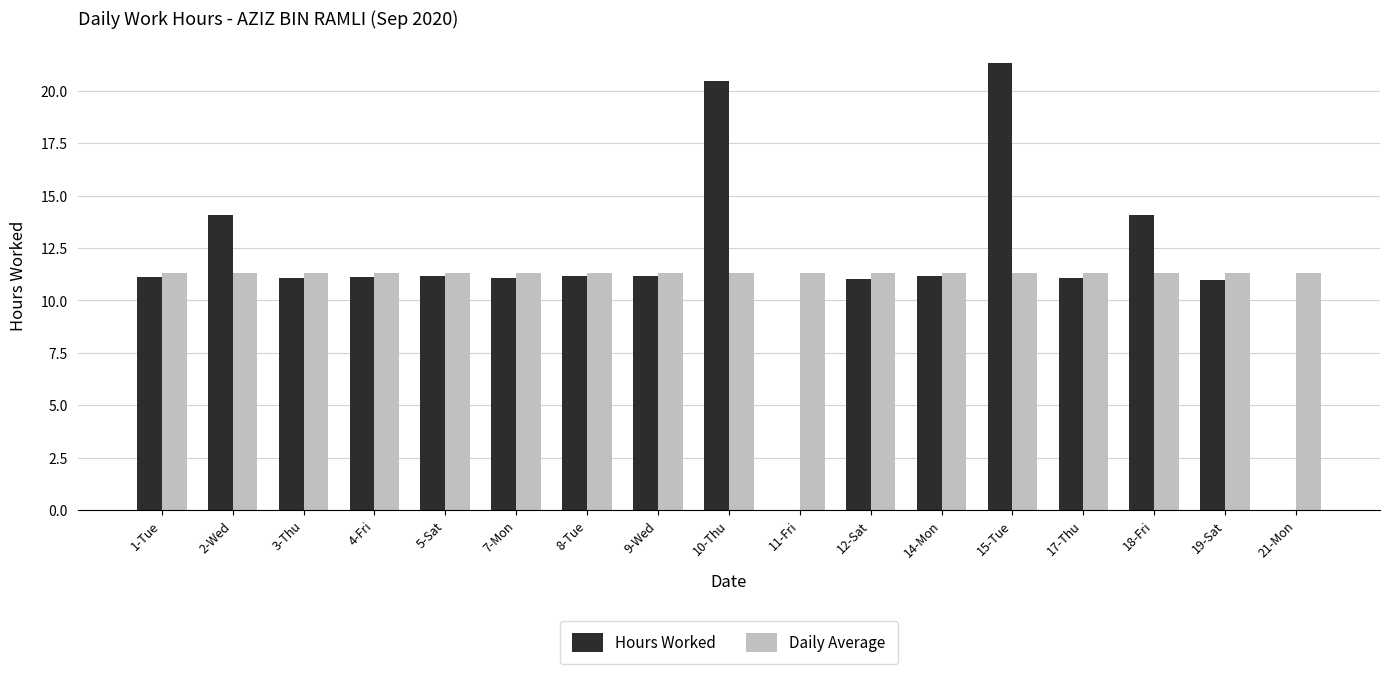

What is the sum of all Daily Average values?

192.1